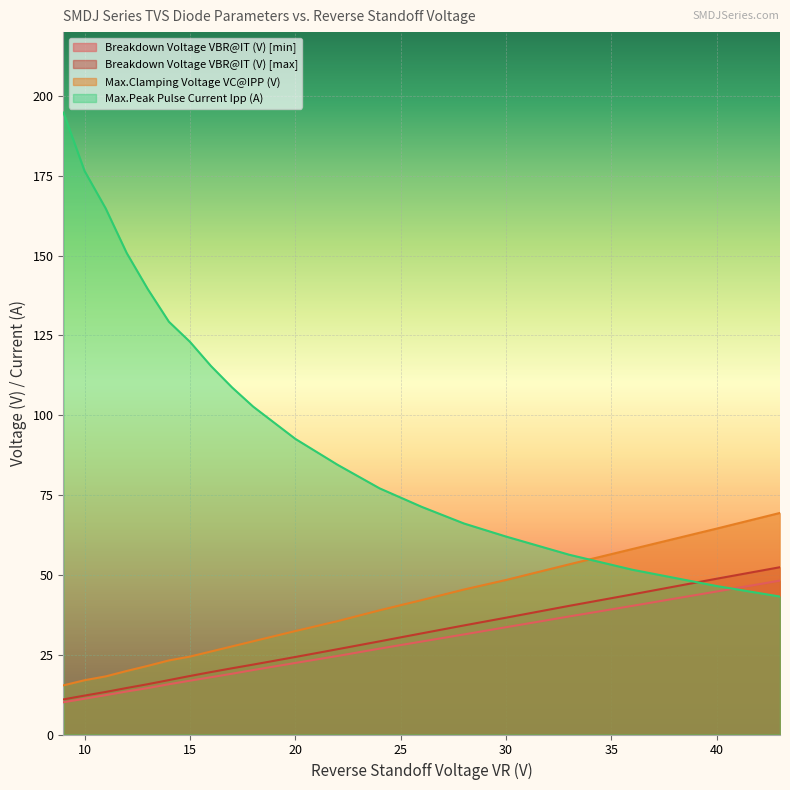

What are all the series names shown in the legend?

Breakdown Voltage VBR@IT (V) [min], Breakdown Voltage VBR@IT (V) [max], Max.Clamping Voltage VC@IPP (V), Max.Peak Pulse Current Ipp (A)